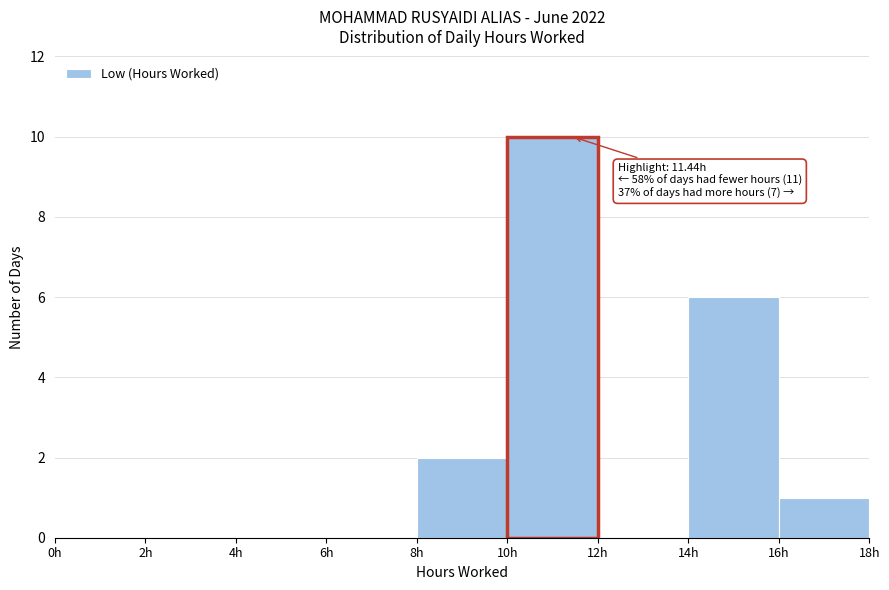

Which range on the x-axis has the tallest bar?

10 to 12